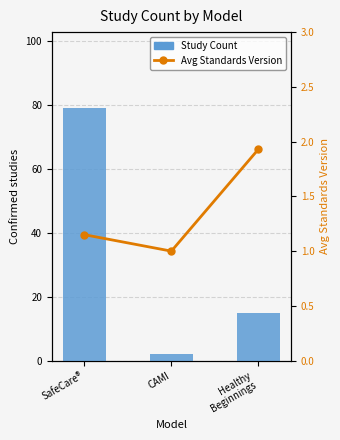

At which label does Study Count reach its minimum?

CAMI